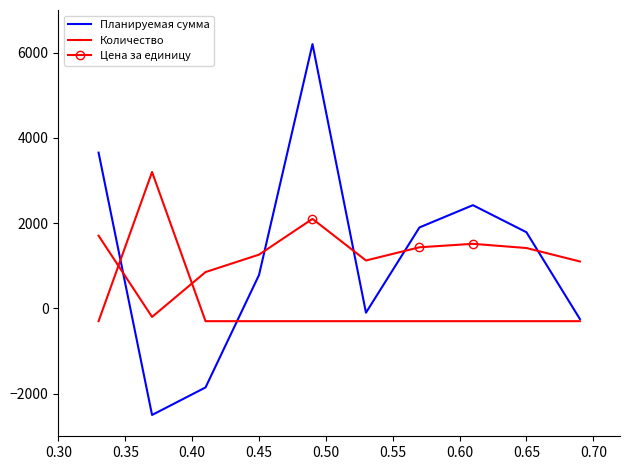

What is the smallest value displayed?

-2500.0